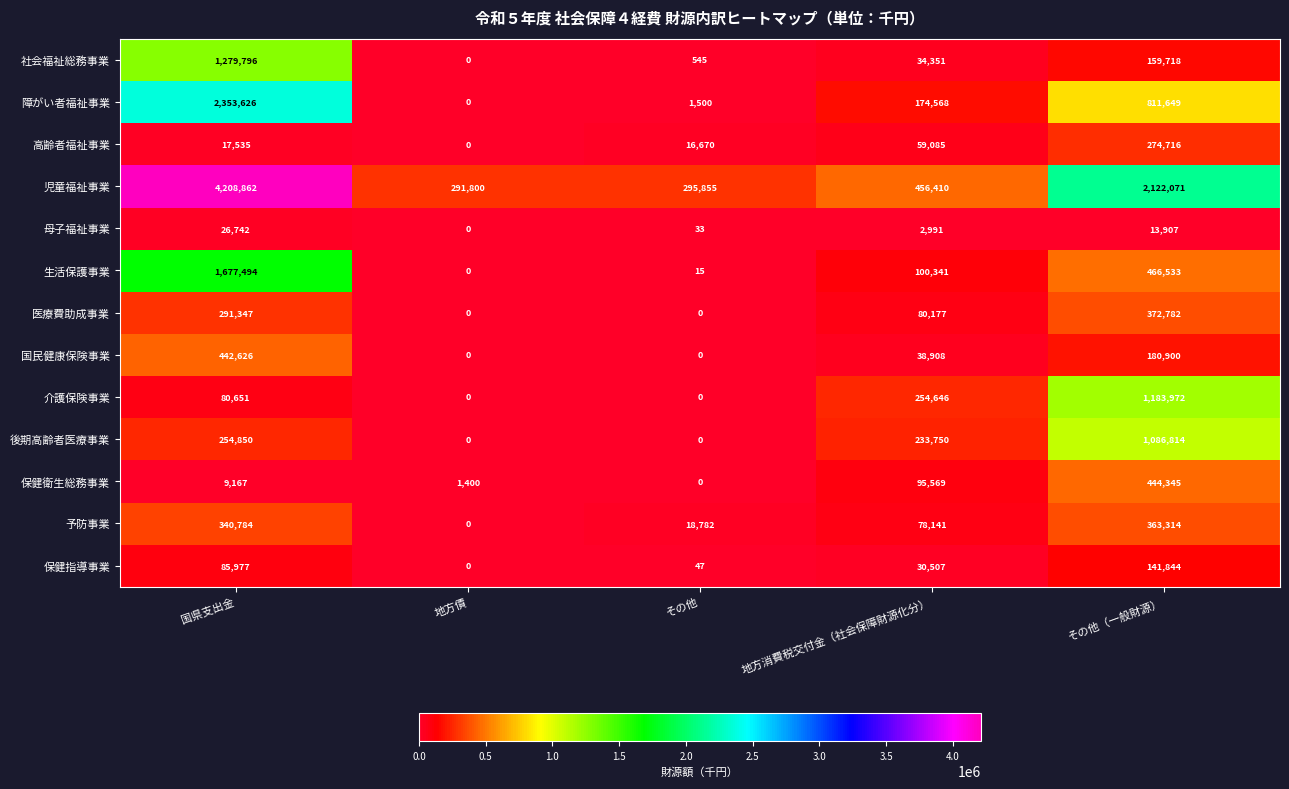

What is the sum of the 社会福祉総務事業 values at その他 and 地方消費税交付金（社会保障財源化分）?

34896